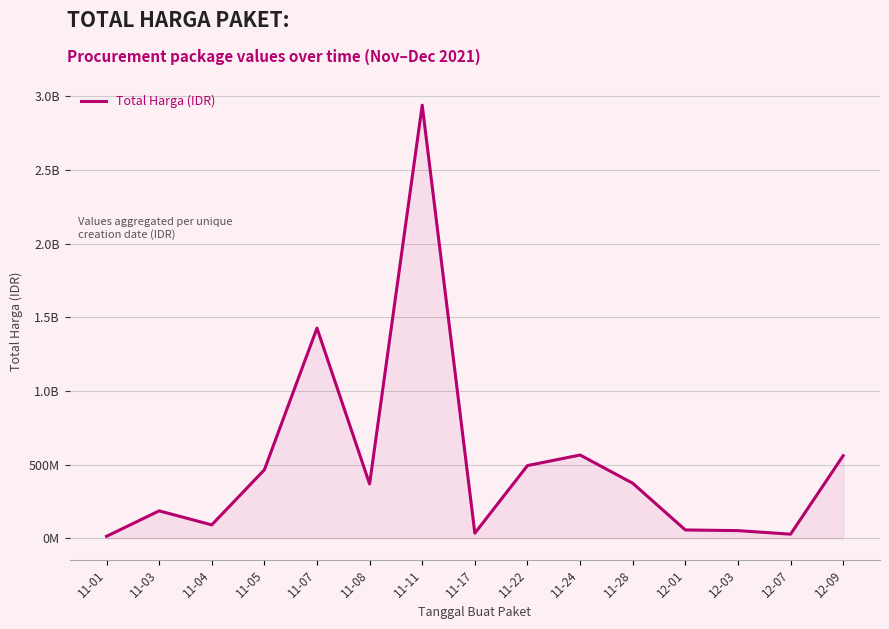

What is the difference between the second highest and second lowest values?

1398455900